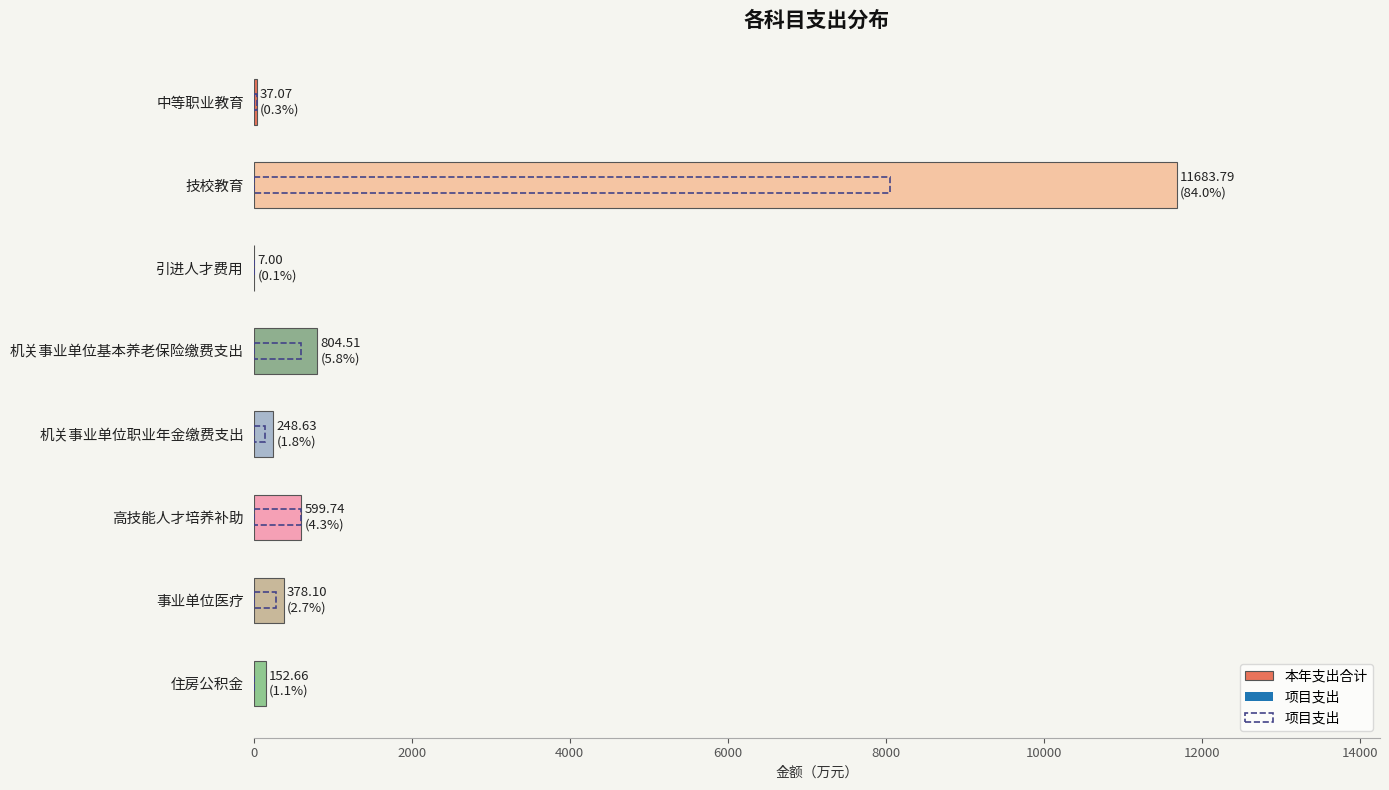

At 高技能人才培养补助, list the series in order from largest to smallest.

本年支出合计, 项目支出